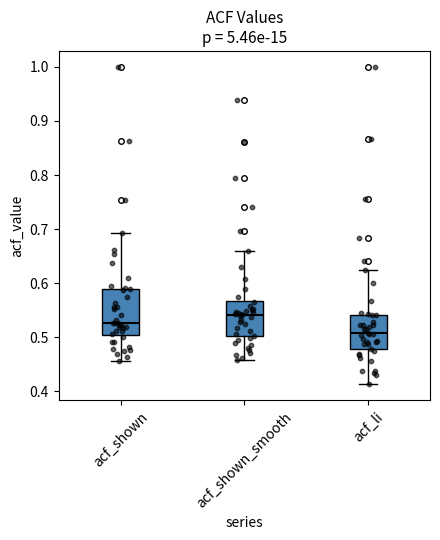

Which box has the lowest median line?

acf_li